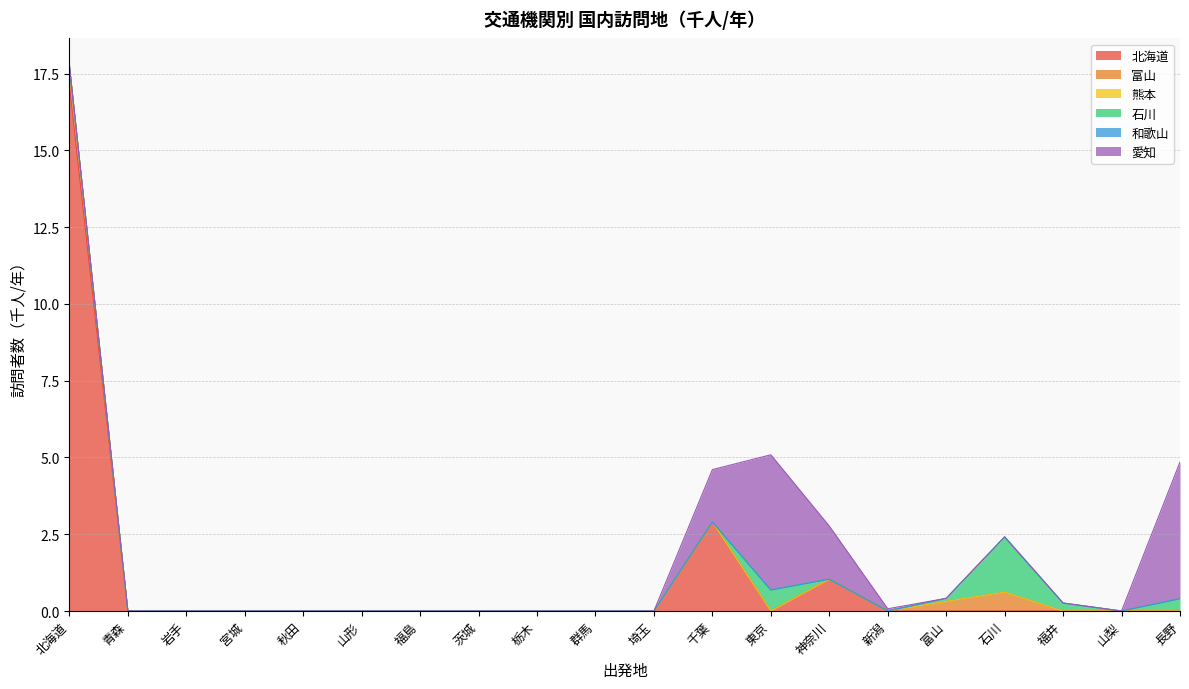

True or false: 愛知 and 石川 intersect in this chart.

True